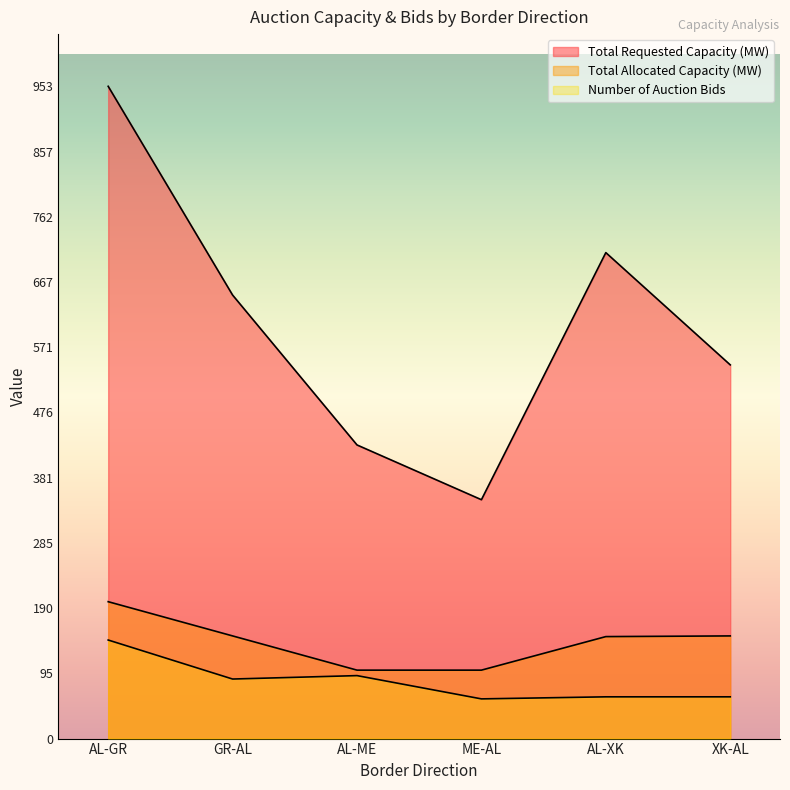

True or false: Number of Auction Bids and Total Allocated Capacity (MW) cross at least once.

False